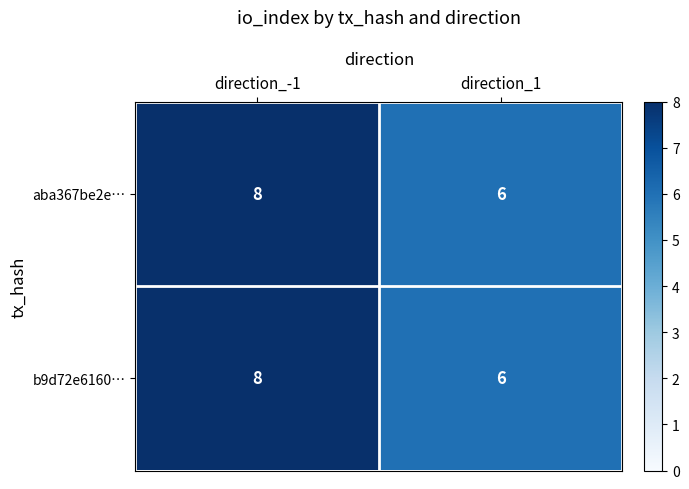

What is the approximate value of aba367be2e… at direction_-1?

8